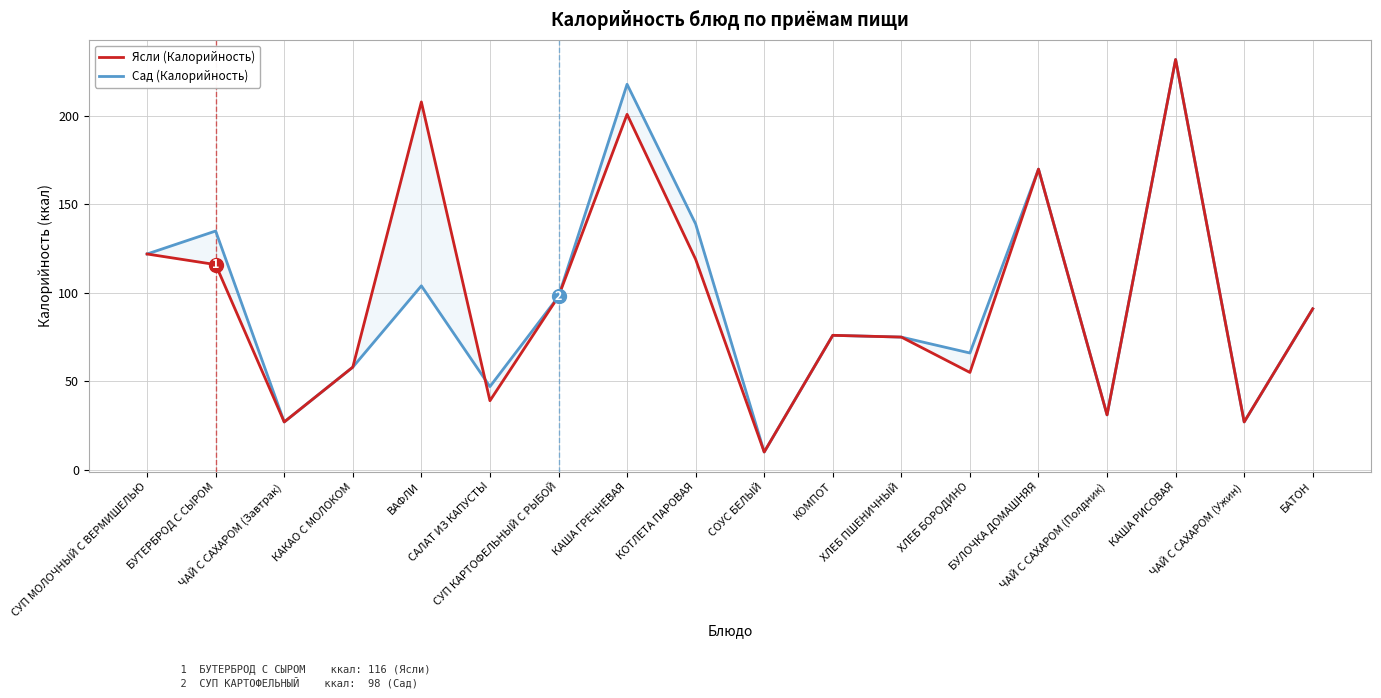

Is it true that Сад (Калорийность) equals 47 at САЛАТ ИЗ КАПУСТЫ?

True